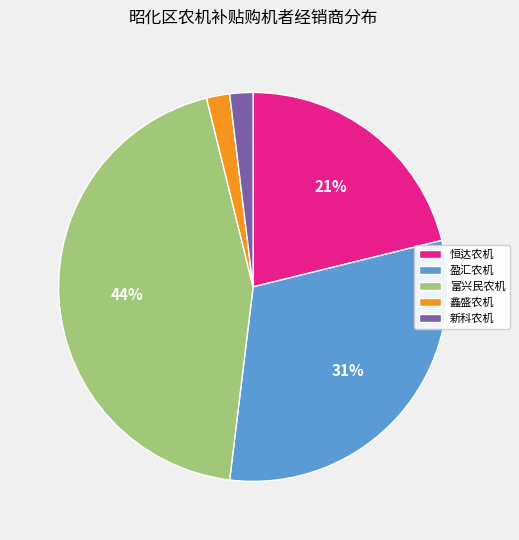

Which category has the biggest portion of the pie?

富兴民农机